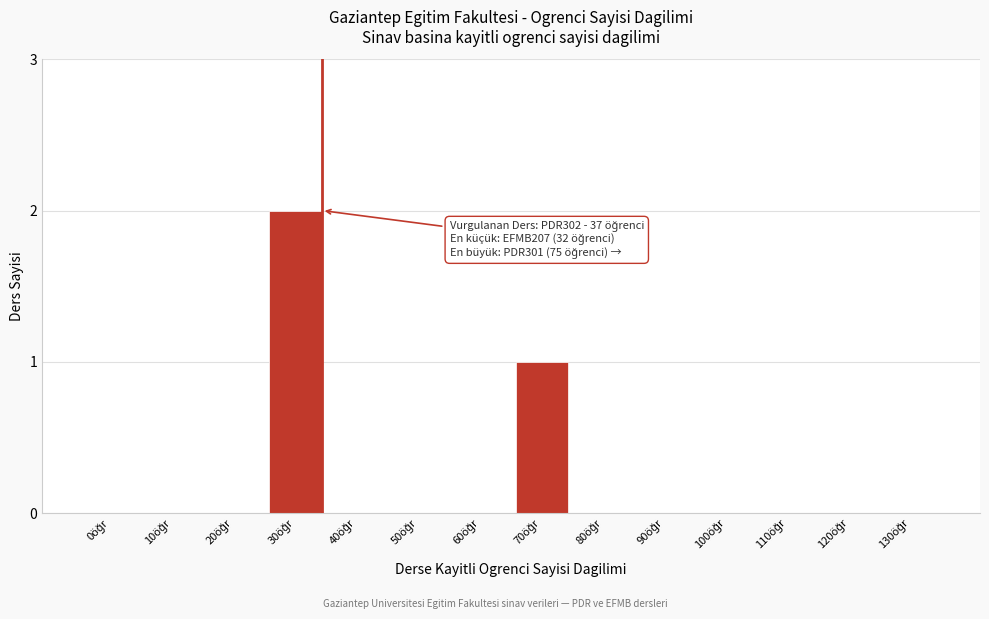

What is the sum of all values?

3